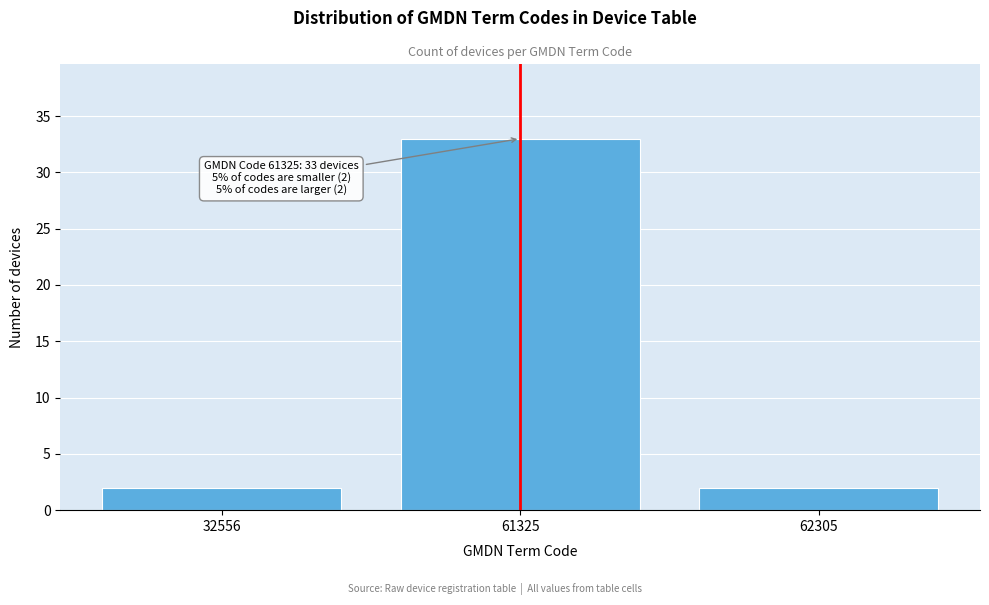

Reading left to right, extract all data points from this chart.

32556=2	61325=33	62305=2